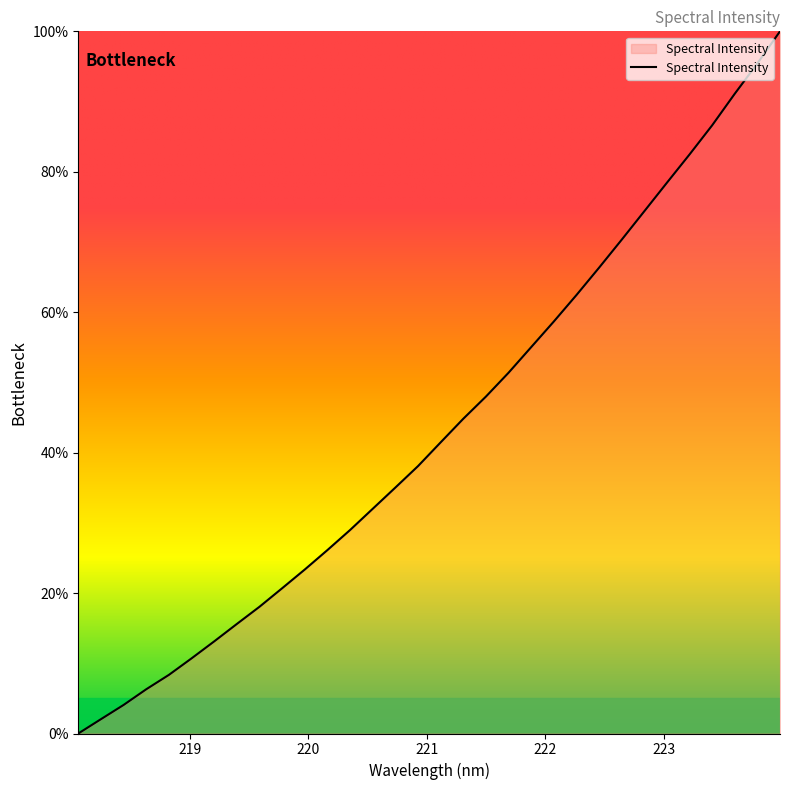

What is the average value?

43.4